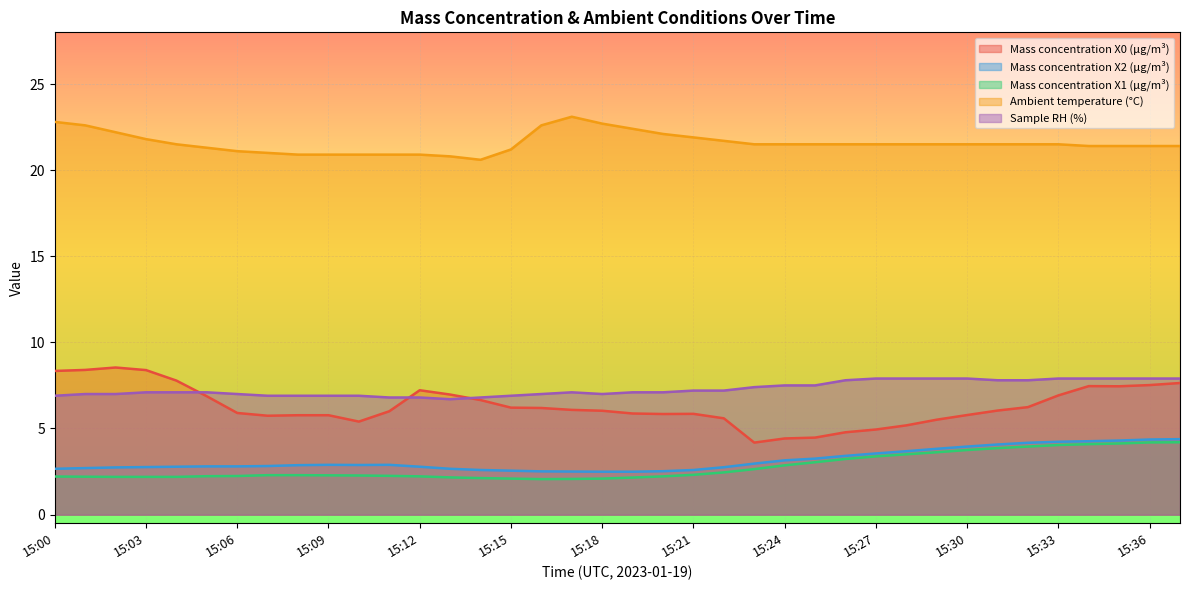

Reading right to left, transcribe all the data shown in this chart.

Mass concentration X0 (μg/m³): 15:37=7.6	15:36=7.5	15:35=7.5	15:34=7.5	15:33=6.9	15:32=6.2	15:31=6.0	15:30=5.8	15:29=5.5	15:28=5.2	15:27=4.9	15:26=4.8	15:25=4.5	15:24=4.4	15:23=4.2	15:22=5.6	15:21=5.8	15:20=5.8	15:19=5.9	15:18=6.0	15:17=6.1	15:16=6.2	15:15=6.2	15:14=6.7	15:13=7.0	15:12=7.2	15:11=6.0	15:10=5.4	15:09=5.8	15:08=5.8	15:07=5.7	15:06=5.9	15:05=6.9	15:04=7.8	15:03=8.4	15:02=8.5	15:01=8.4	15:00=8.3
Mass concentration X2 (μg/m³): 15:37=4.4	15:36=4.4	15:35=4.3	15:34=4.3	15:33=4.2	15:32=4.2	15:31=4.1	15:30=4.0	15:29=3.8	15:28=3.7	15:27=3.5	15:26=3.4	15:25=3.2	15:24=3.1	15:23=3.0	15:22=2.8	15:21=2.6	15:20=2.5	15:19=2.5	15:18=2.5	15:17=2.5	15:16=2.5	15:15=2.5	15:14=2.6	15:13=2.7	15:12=2.8	15:11=2.9	15:10=2.9	15:09=2.9	15:08=2.9	15:07=2.8	15:06=2.8	15:05=2.8	15:04=2.8	15:03=2.8	15:02=2.7	15:01=2.7	15:00=2.7
Mass concentration X1 (μg/m³): 15:37=4.2	15:36=4.2	15:35=4.1	15:34=4.1	15:33=4.0	15:32=4.0	15:31=3.9	15:30=3.8	15:29=3.6	15:28=3.5	15:27=3.4	15:26=3.2	15:25=3.0	15:24=2.9	15:23=2.6	15:22=2.5	15:21=2.3	15:20=2.2	15:19=2.1	15:18=2.1	15:17=2.1	15:16=2.1	15:15=2.1	15:14=2.1	15:13=2.2	15:12=2.2	15:11=2.2	15:10=2.3	15:09=2.3	15:08=2.3	15:07=2.3	15:06=2.2	15:05=2.2	15:04=2.2	15:03=2.2	15:02=2.2	15:01=2.2	15:00=2.2
Ambient temperature (°C): 15:37=21.4	15:36=21.4	15:35=21.4	15:34=21.4	15:33=21.5	15:32=21.5	15:31=21.5	15:30=21.5	15:29=21.5	15:28=21.5	15:27=21.5	15:26=21.5	15:25=21.5	15:24=21.5	15:23=21.5	15:22=21.7	15:21=21.9	15:20=22.1	15:19=22.4	15:18=22.7	15:17=23.1	15:16=22.6	15:15=21.2	15:14=20.6	15:13=20.8	15:12=20.9	15:11=20.9	15:10=20.9	15:09=20.9	15:08=20.9	15:07=21.0	15:06=21.1	15:05=21.3	15:04=21.5	15:03=21.8	15:02=22.2	15:01=22.6	15:00=22.8
Sample RH (%): 15:37=7.9	15:36=7.9	15:35=7.9	15:34=7.9	15:33=7.9	15:32=7.8	15:31=7.8	15:30=7.9	15:29=7.9	15:28=7.9	15:27=7.9	15:26=7.8	15:25=7.5	15:24=7.5	15:23=7.4	15:22=7.2	15:21=7.2	15:20=7.1	15:19=7.1	15:18=7.0	15:17=7.1	15:16=7.0	15:15=6.9	15:14=6.8	15:13=6.7	15:12=6.8	15:11=6.8	15:10=6.9	15:09=6.9	15:08=6.9	15:07=6.9	15:06=7.0	15:05=7.1	15:04=7.1	15:03=7.1	15:02=7.0	15:01=7.0	15:00=6.9